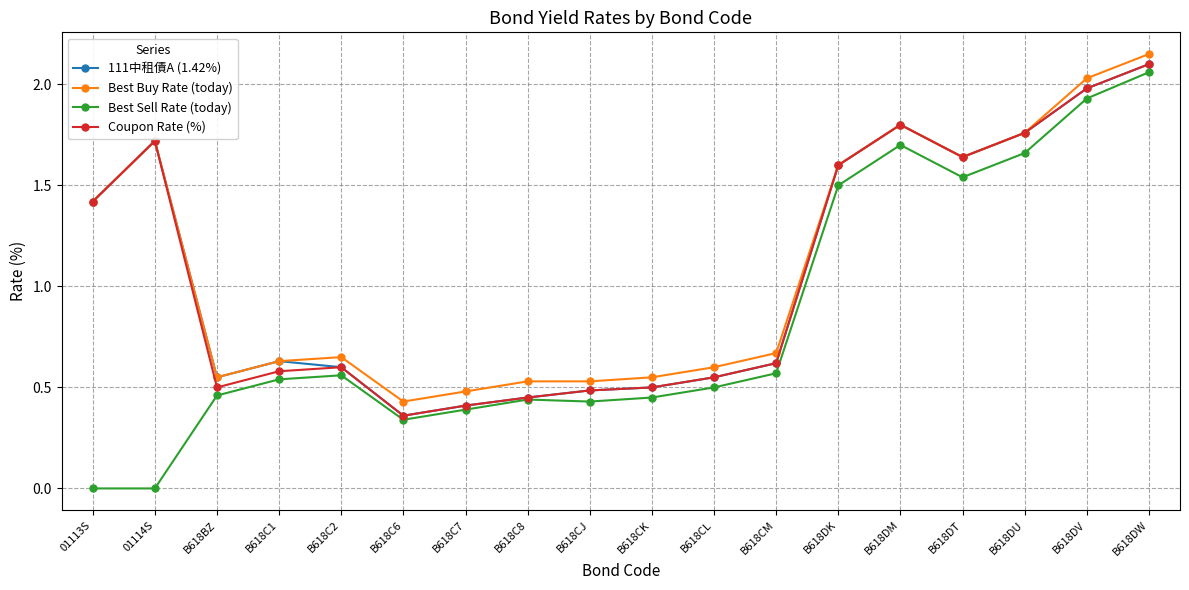

True or false: Best Sell Rate (today) and Best Buy Rate (today) intersect in this chart.

False